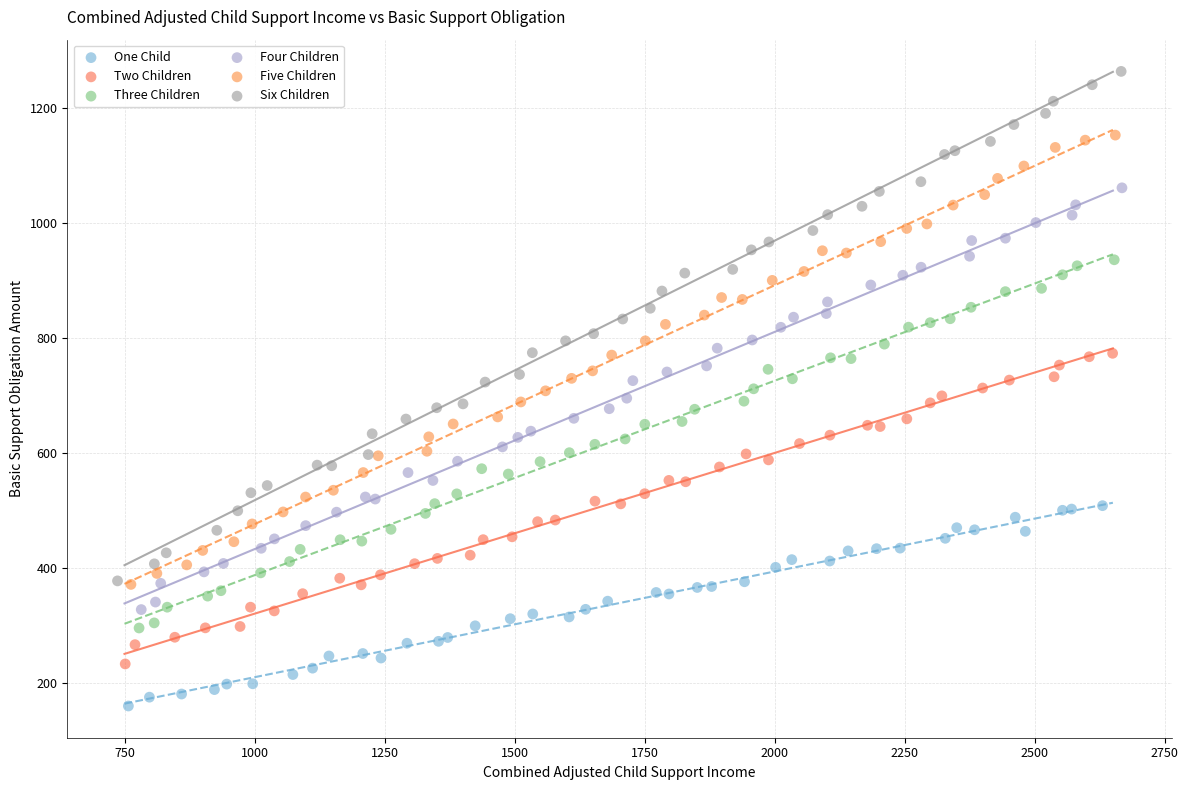

What are all the series names shown in the legend?

One Child, Two Children, Three Children, Four Children, Five Children, Six Children